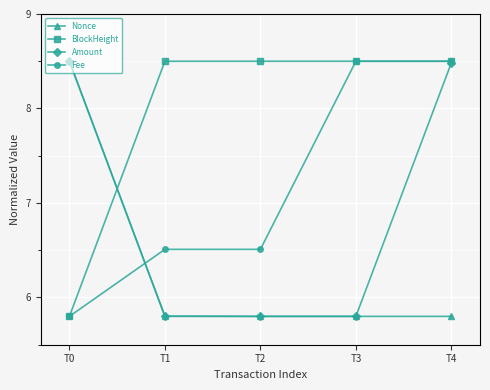

True or false: Nonce has a value of 1.3 at T3.

False